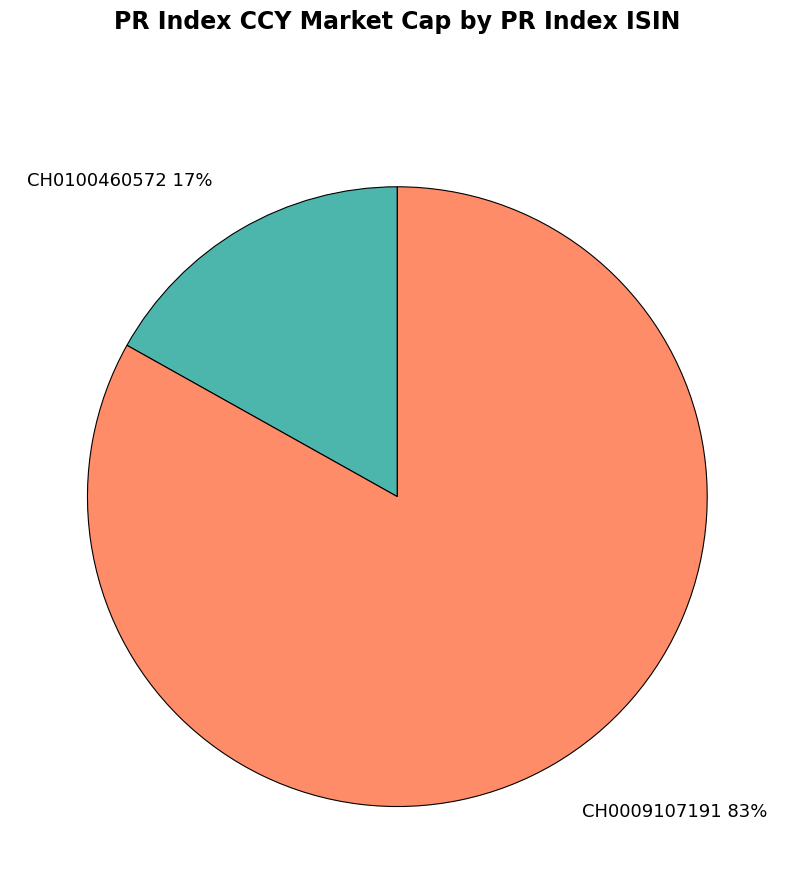

Is it true that CH0100460572 is 2% of the pie?

False